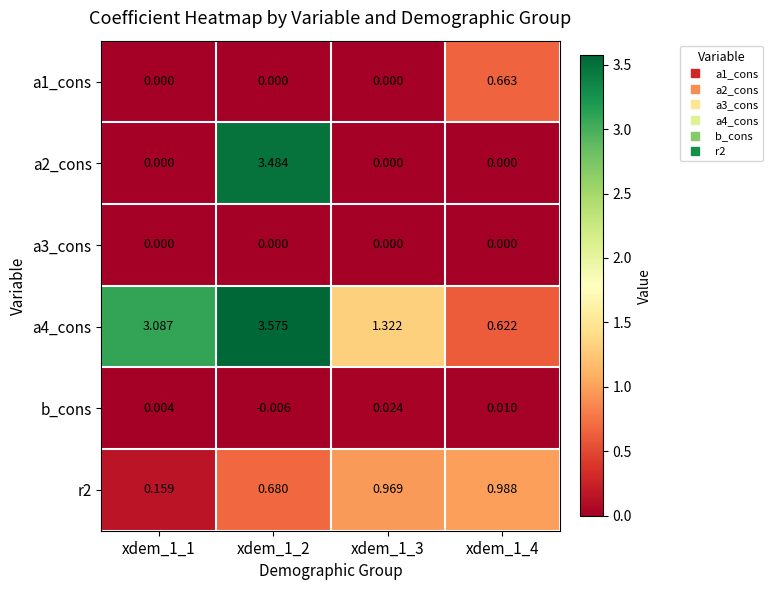

At how many categories does at least one series exceed 1?

3